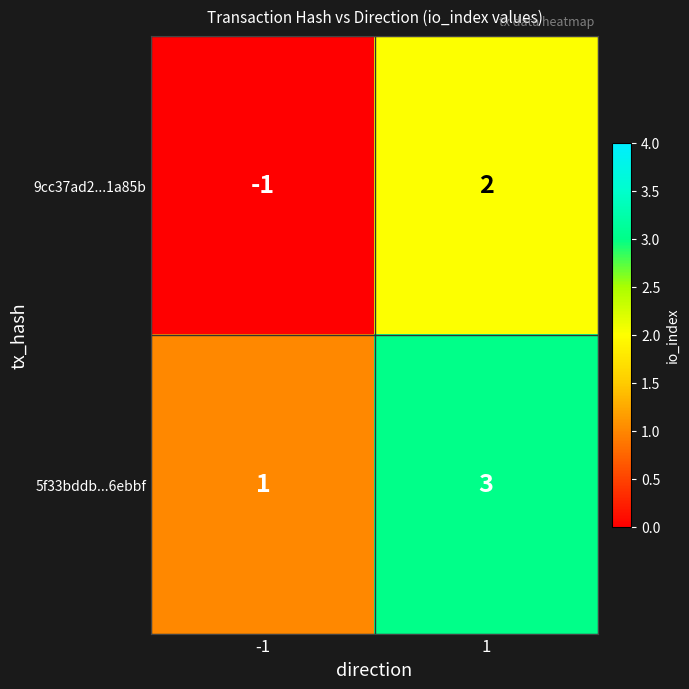

Rank the series by their maximum value, from highest to lowest.

5f33bddb...6ebbf, 9cc37ad2...1a85b